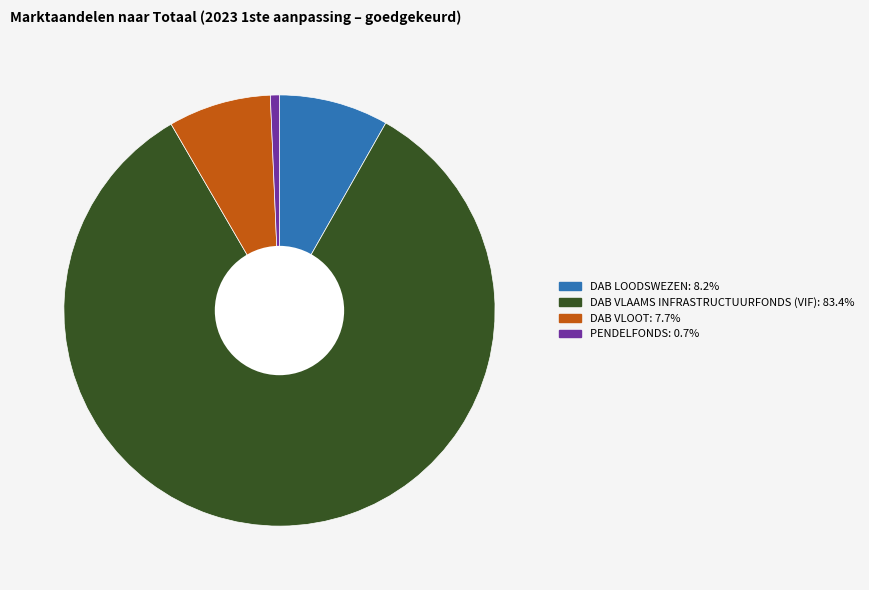

How many slices are in this pie chart?

4